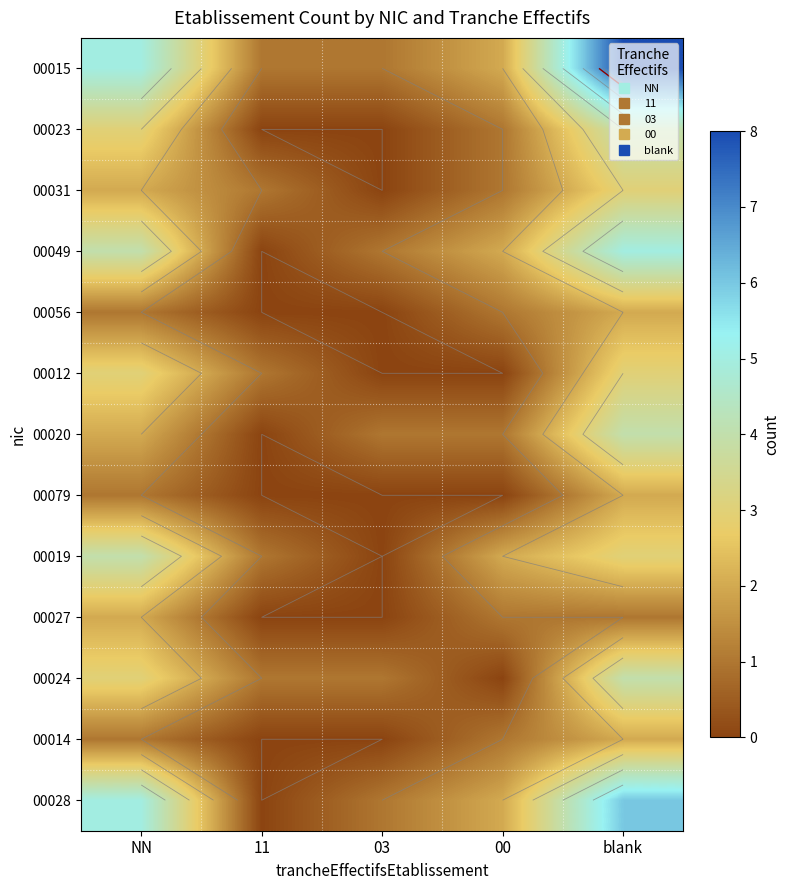

True or false: 00015 has a value of 1 at 11.

False